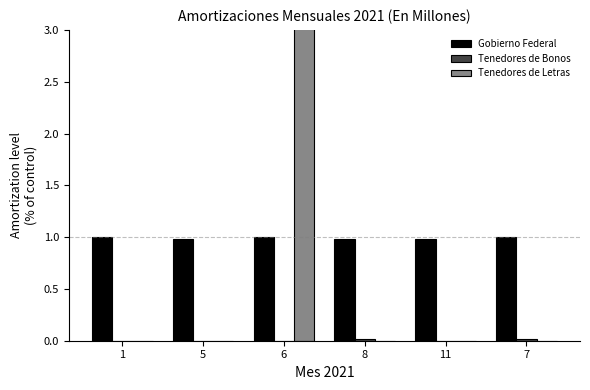

What is the label of the 1st bar from the left?

1